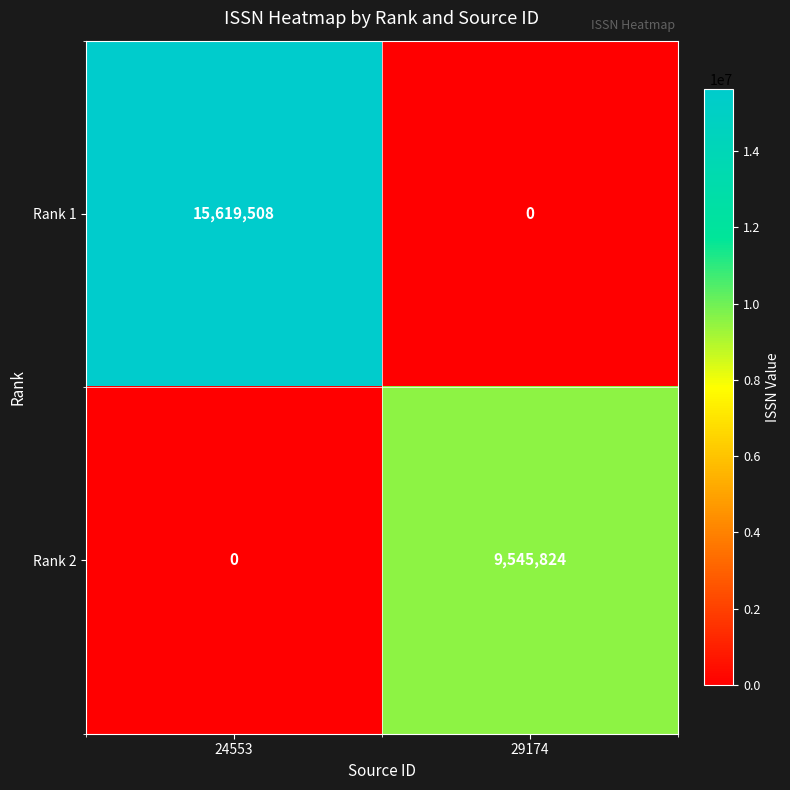

Which series has the largest range (max minus min)?

Rank 1